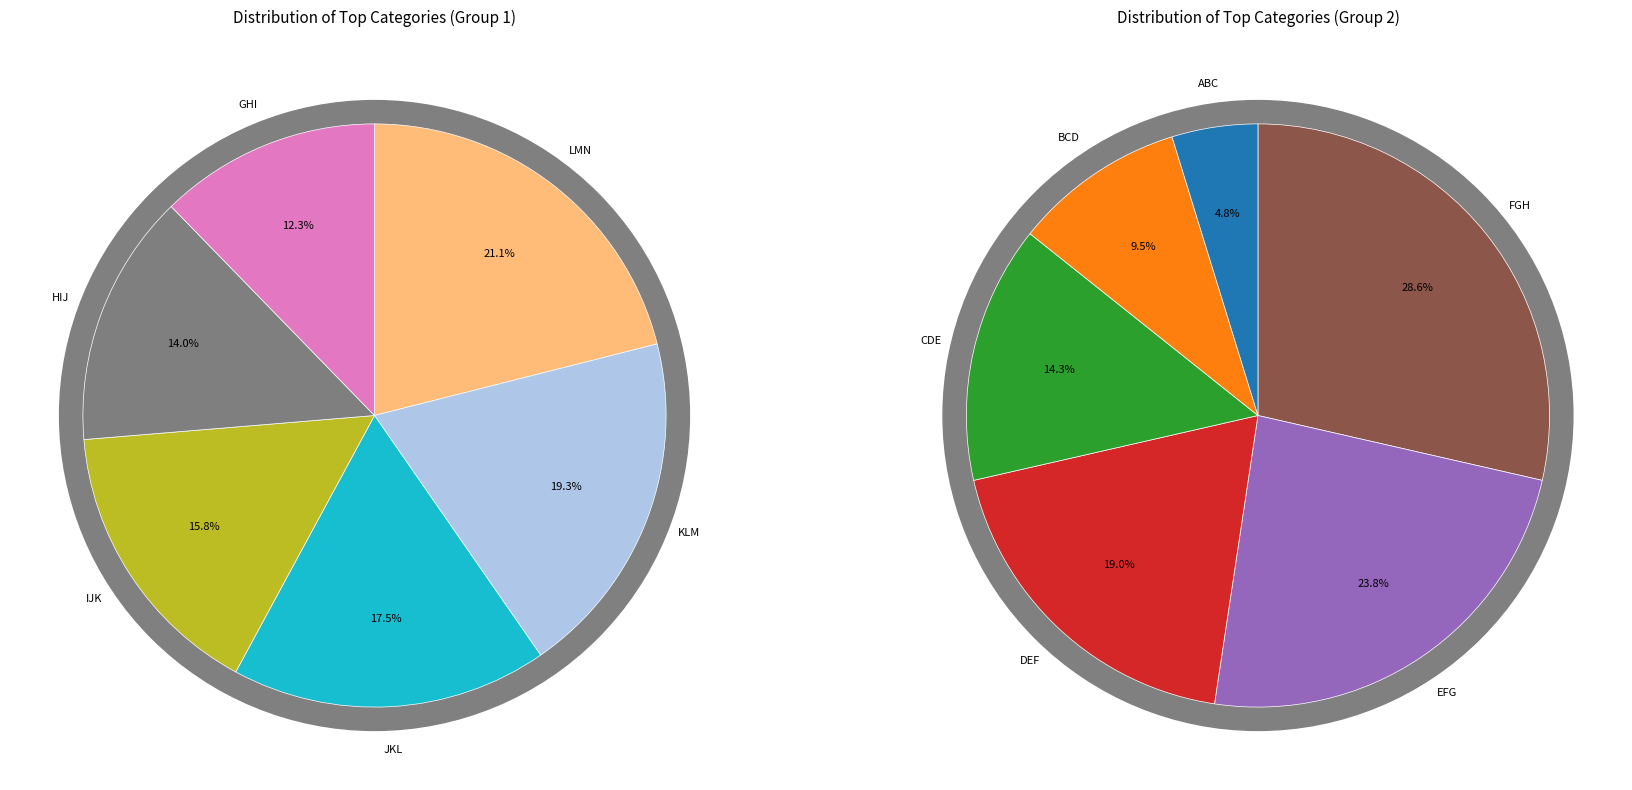

Between BCD and CDE, which is larger?

CDE